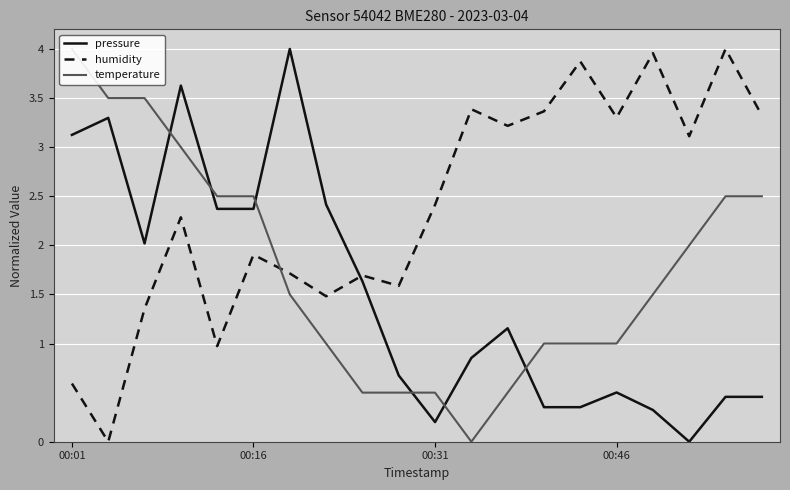

True or false: pressure and humidity intersect in this chart.

True